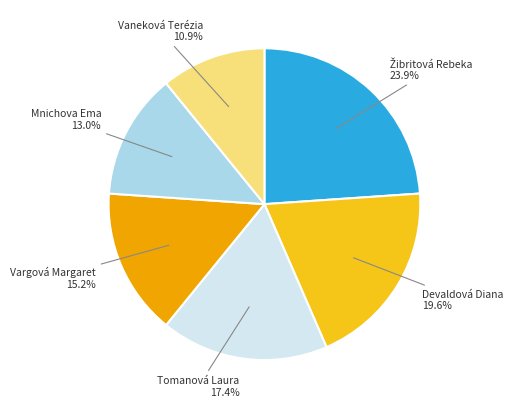

Does any single category account for the majority?

No